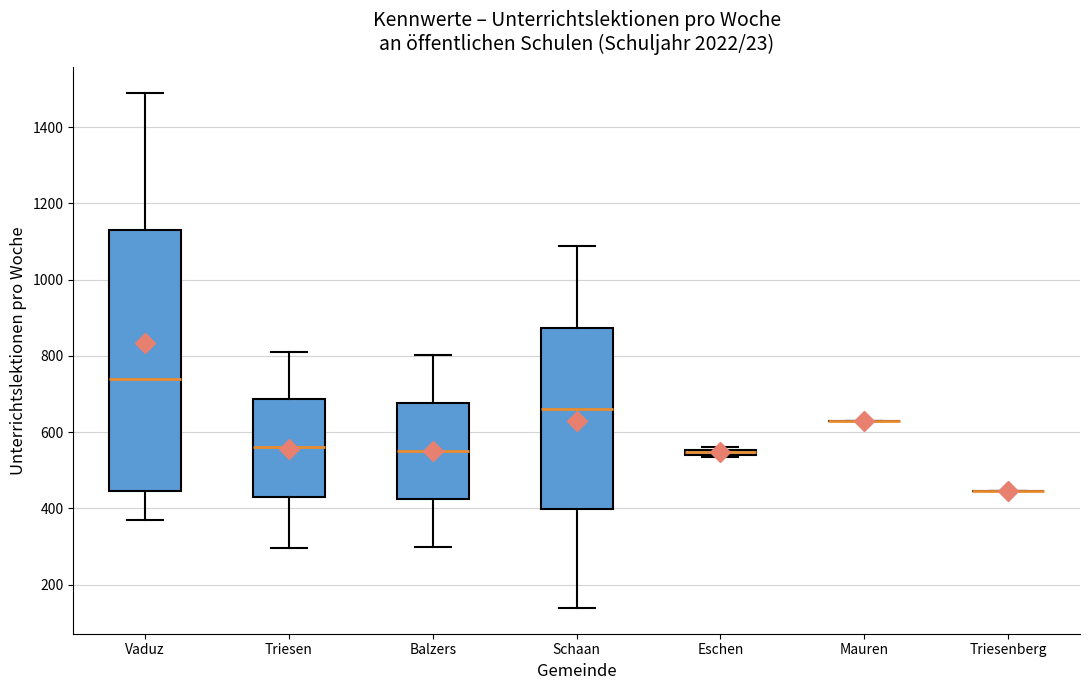

Where is the lower edge of the box for Balzers on the y-axis? The values are not printed on the chart, so give them approximately, as read against the axis.

420